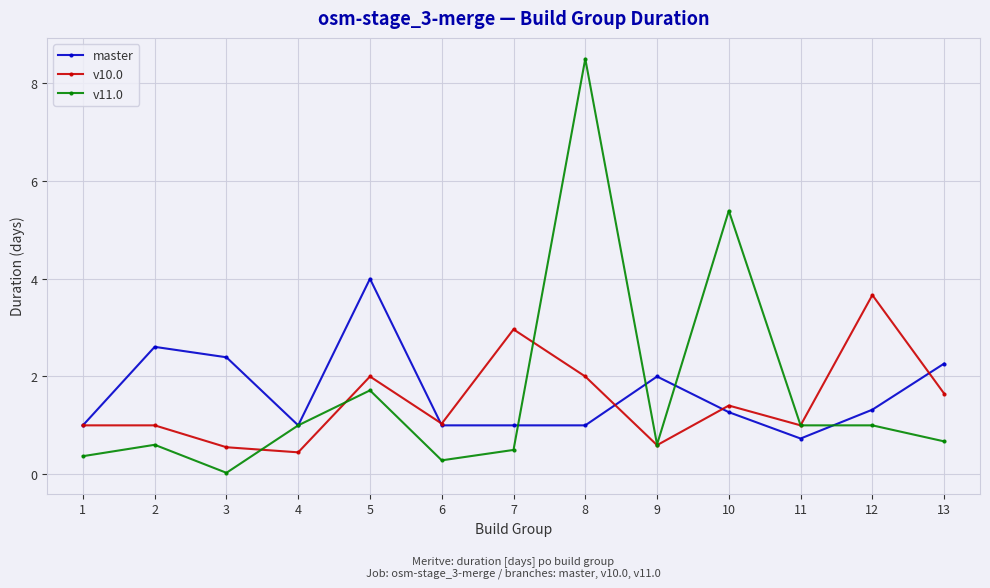

What is the difference between the maximum and second lowest values in the v11.0 series?

8.2